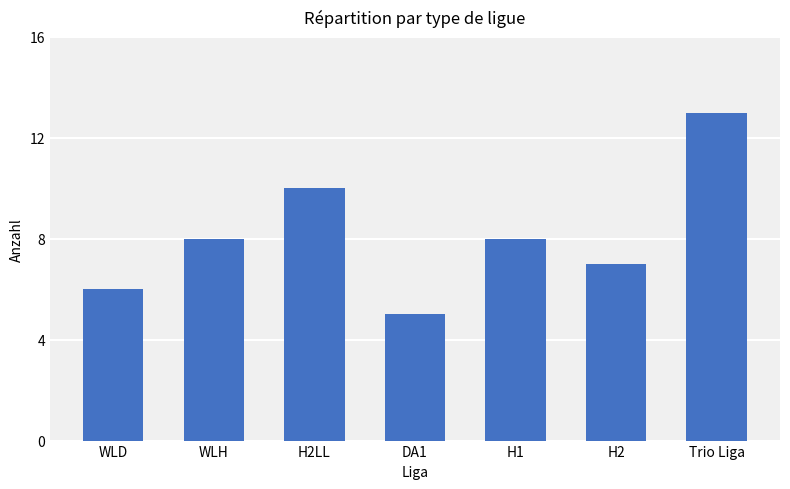

What is the ratio of the value at H2 to the value at WLH?

0.9